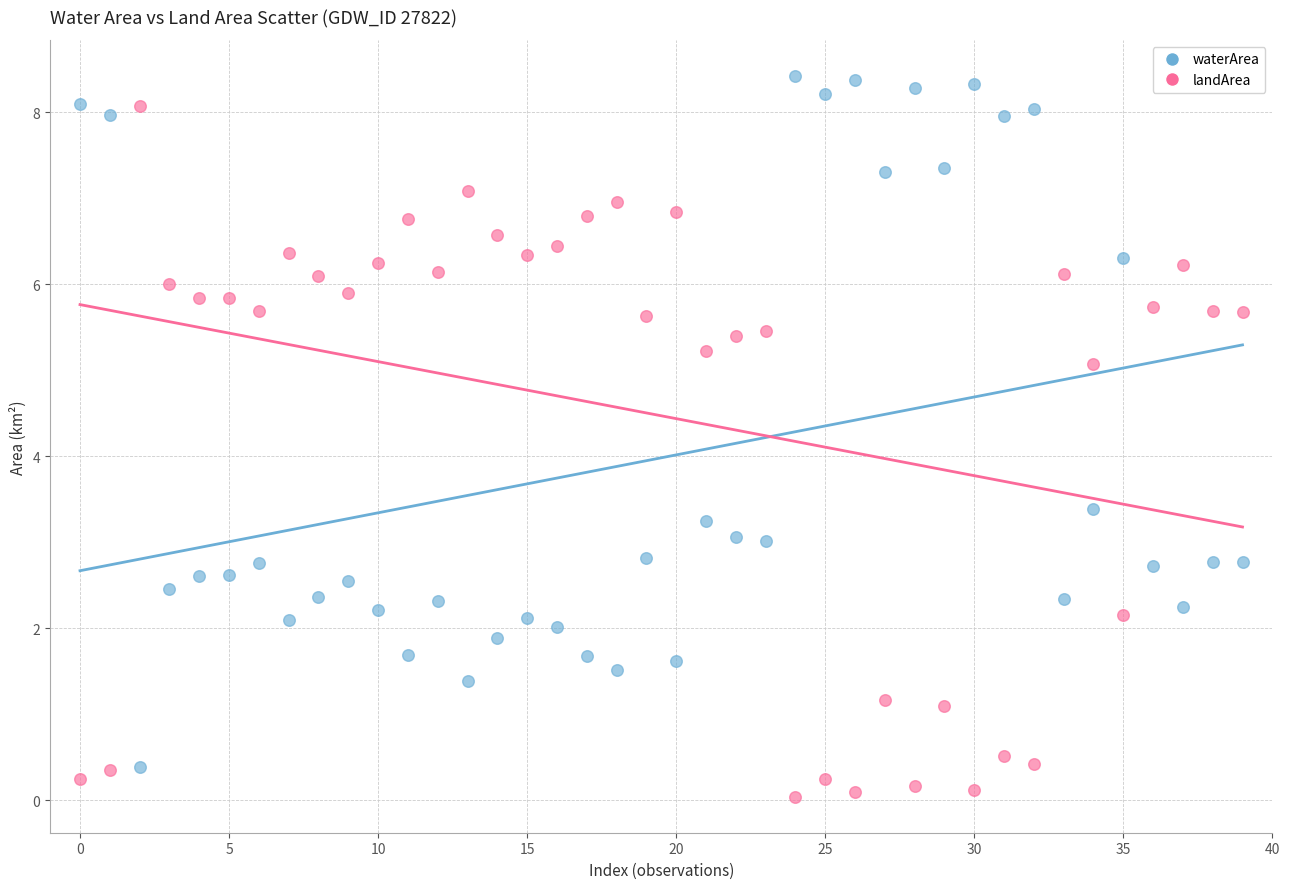

In the waterArea series, what Y value is closest to 4?

3.4